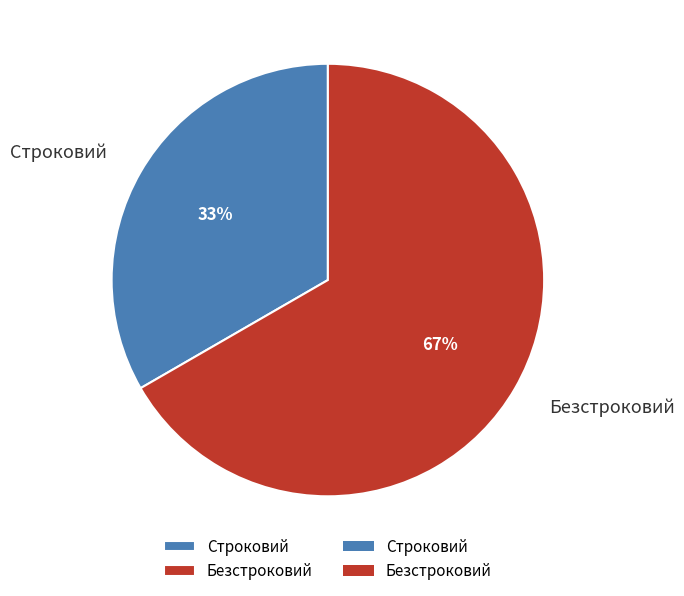

Which has a higher value, Строковий or Безстроковий?

Безстроковий